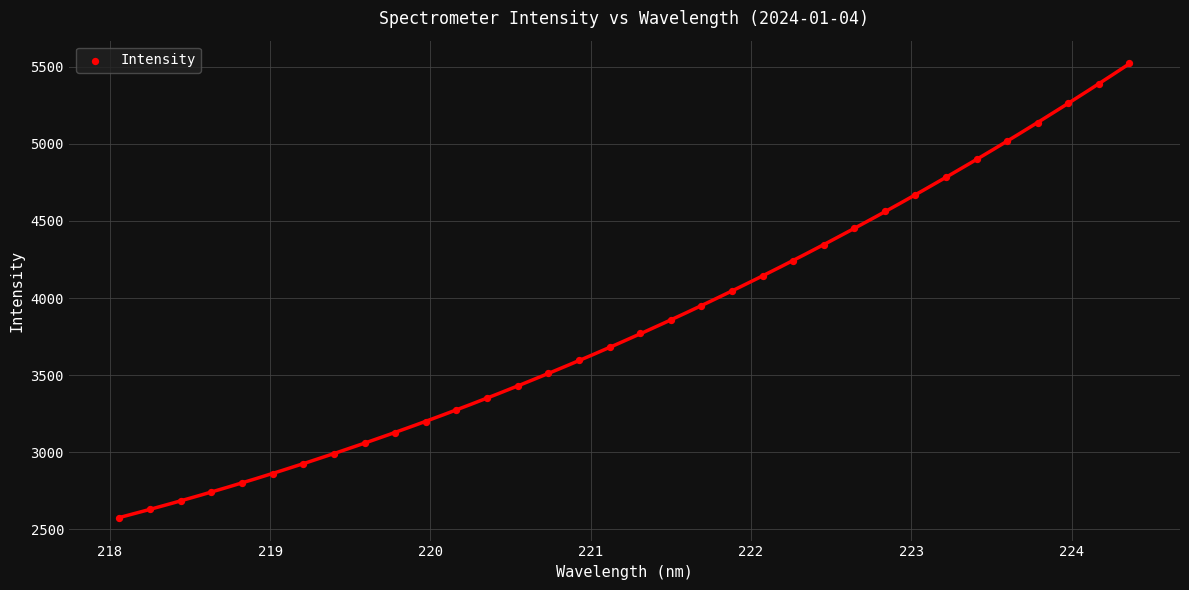

What is the range of Y values (max minus min)?

2947.1